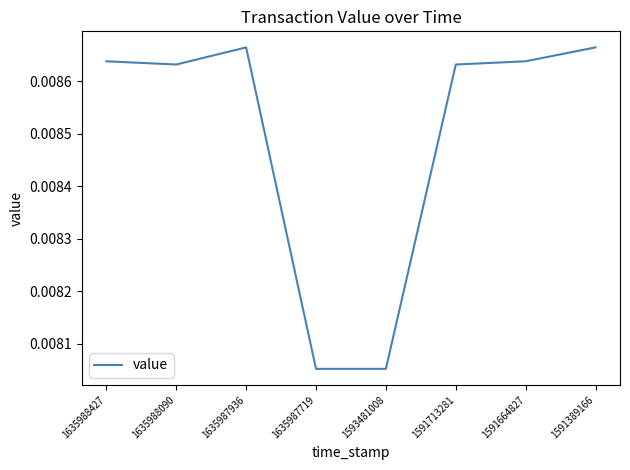

Count the values in the range 0 to 1.

8